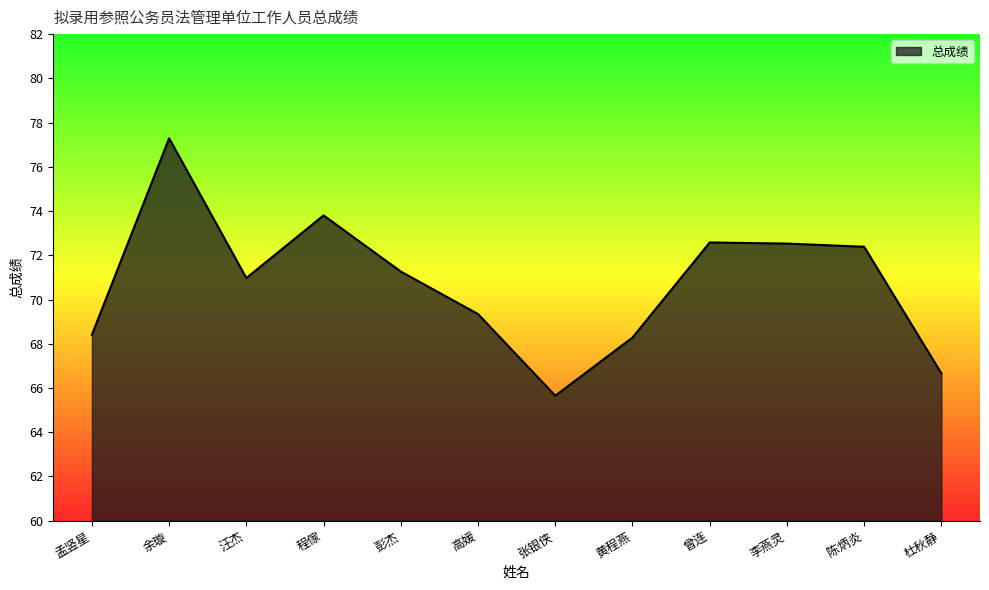

The value at 杜秋静 is 66.7. True or false?

True